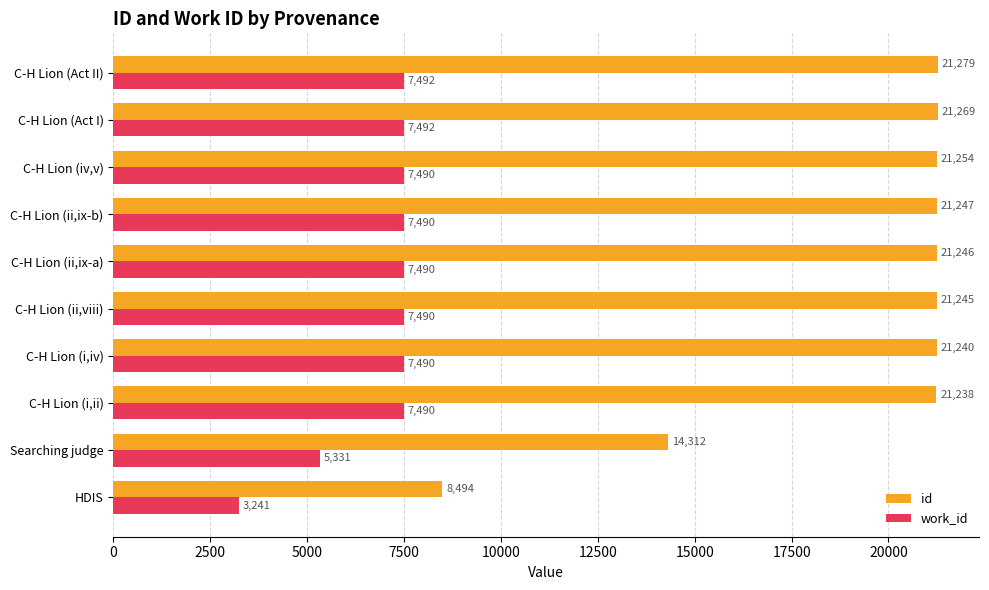

Rank the series by their maximum value, from highest to lowest.

id, work_id